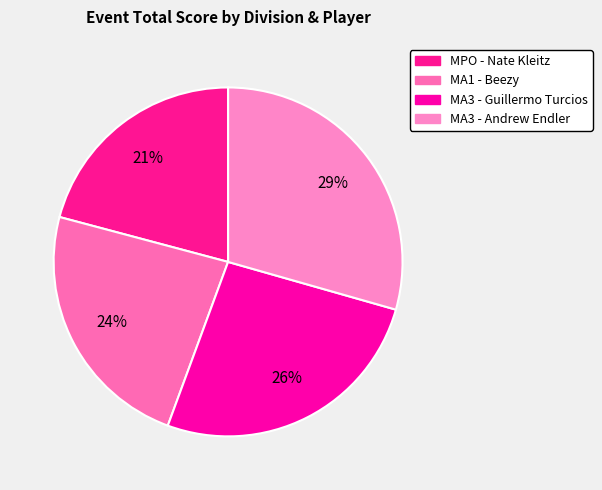

How many slices are in this pie chart?

4